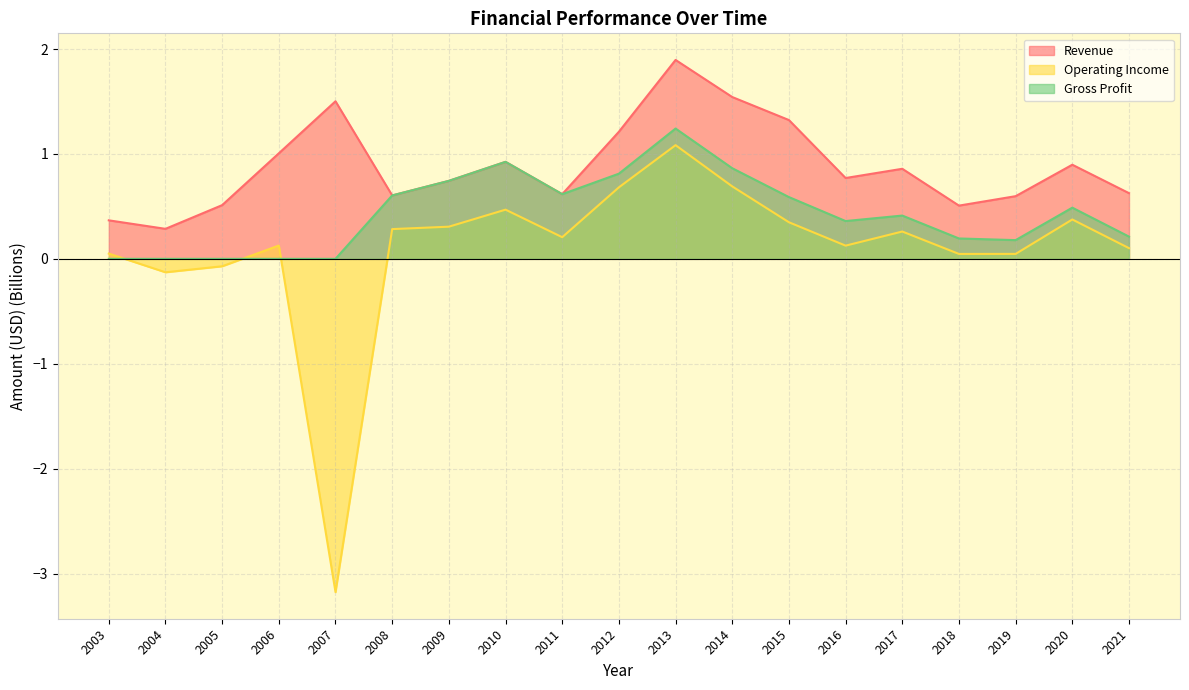

What is the greatest value displayed?

1.9